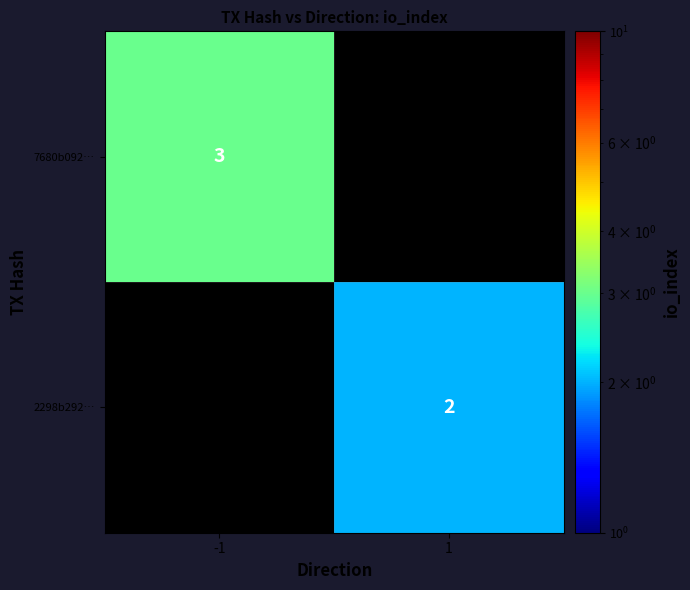

True or false: 2298b292… has a value of 3 at 1.

False